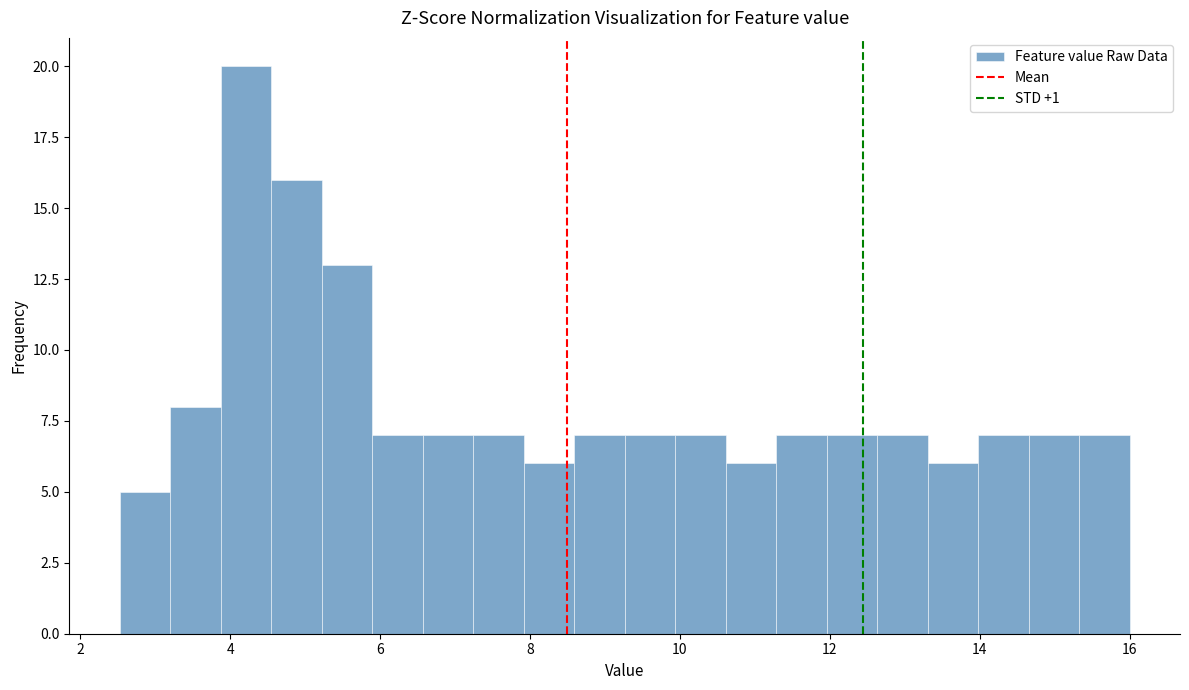

Read against the x-axis, roughly where is the centre of the tallest bar?

4.2